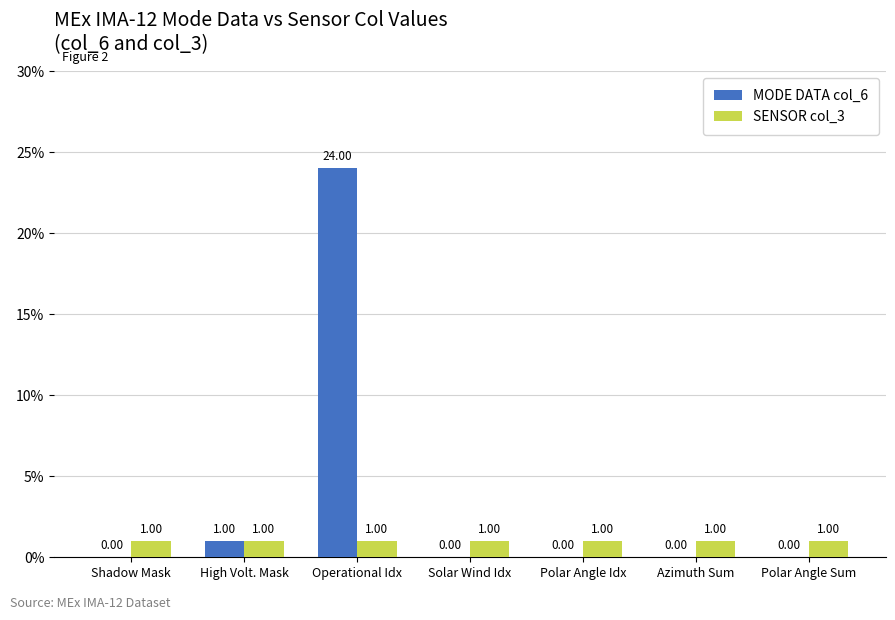

Which series has the largest total across all categories?

MODE DATA col_6